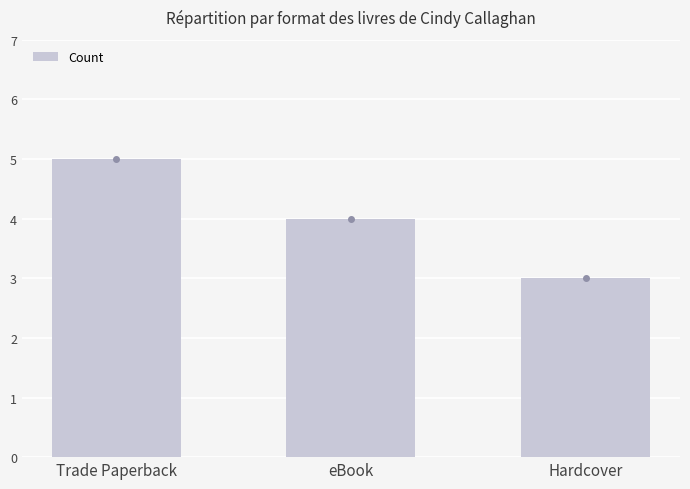

How many distinct data groups are displayed?

1